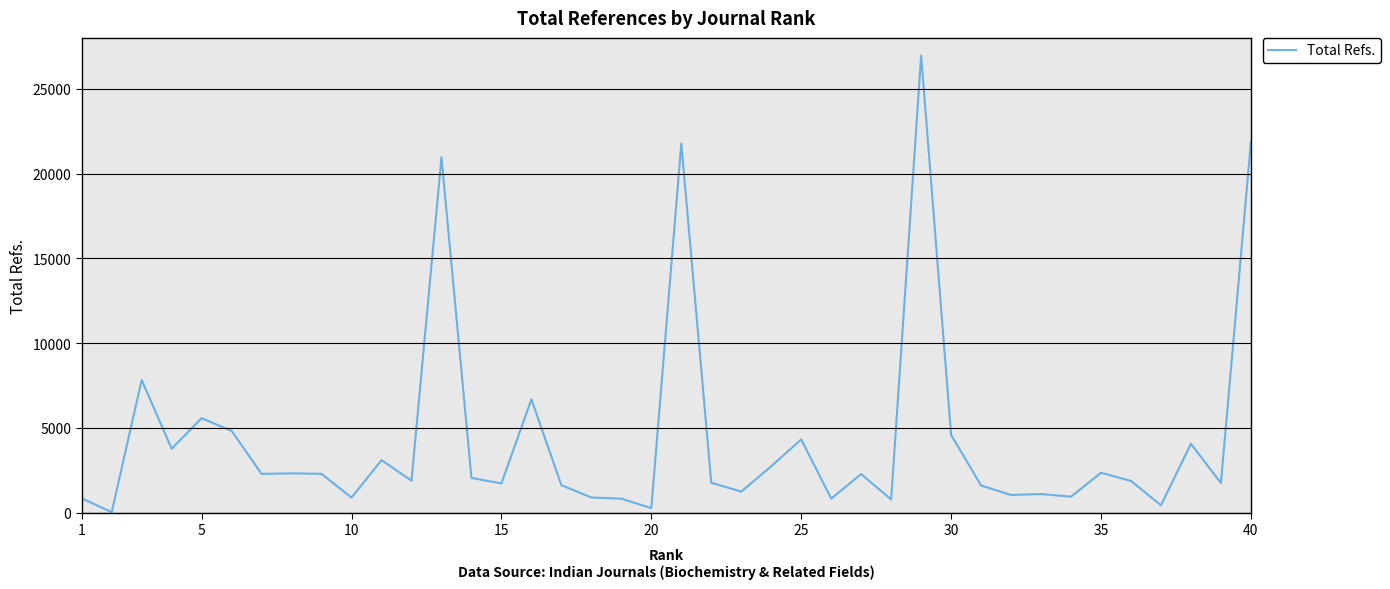

What is the difference between the maximum and minimum values?

26936